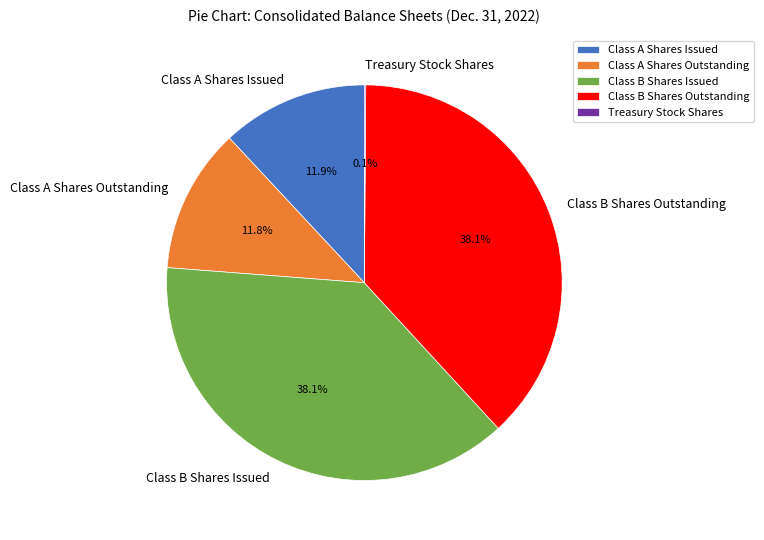

What percentage do Class A Shares Issued and Class B Shares Outstanding together represent?

50.0%